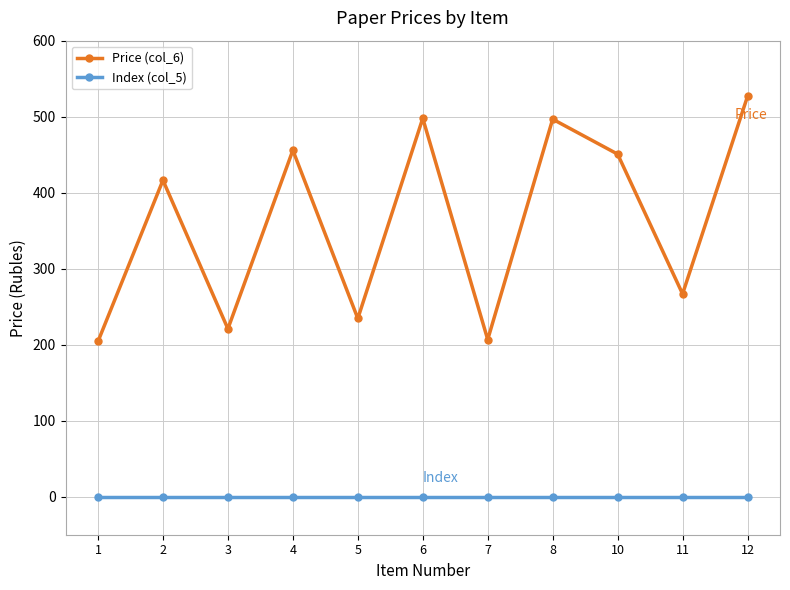

True or false: Price (col_6) and Index (col_5) cross at least once.

False